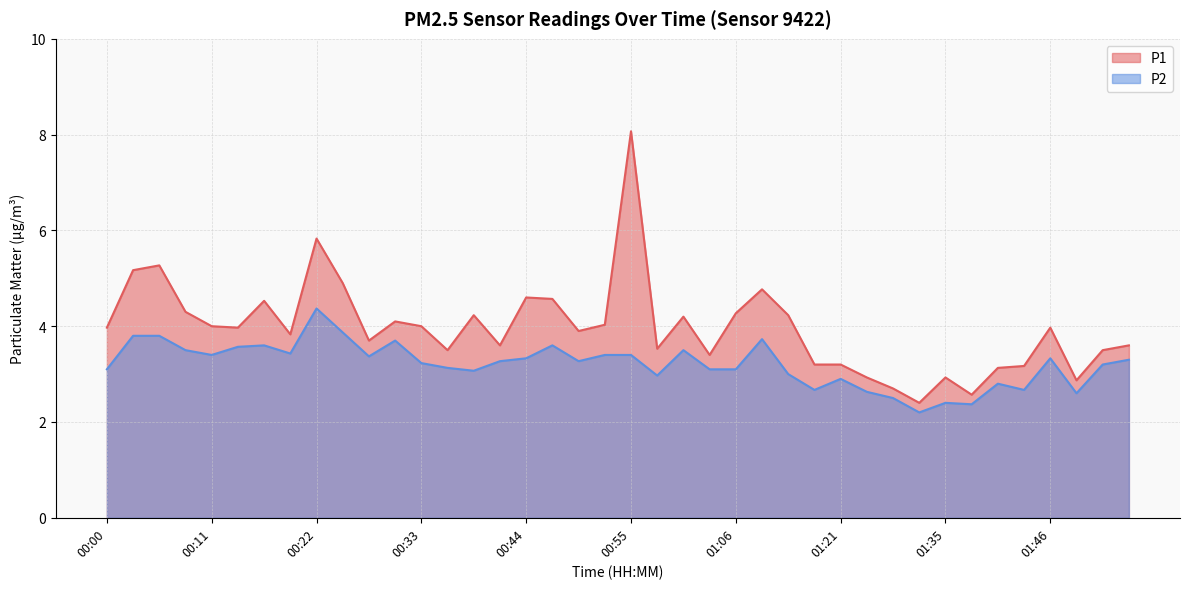

At which label is P1 closest to 5?

00:25